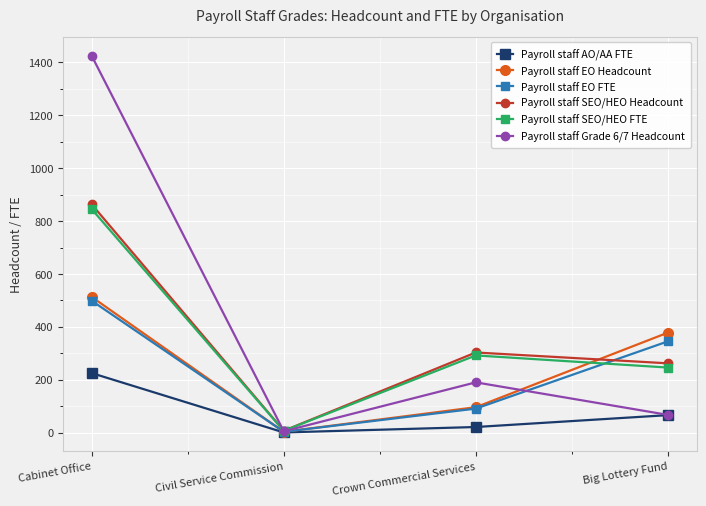

Where is Payroll staff EO Headcount nearest to the value 258?

Big Lottery Fund